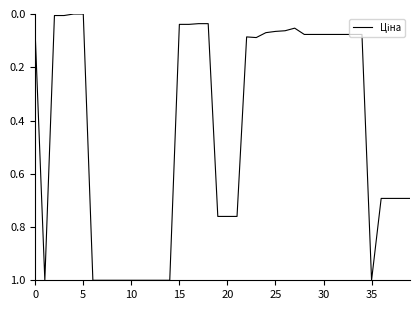

What is the maximum value shown in the chart?

1.0